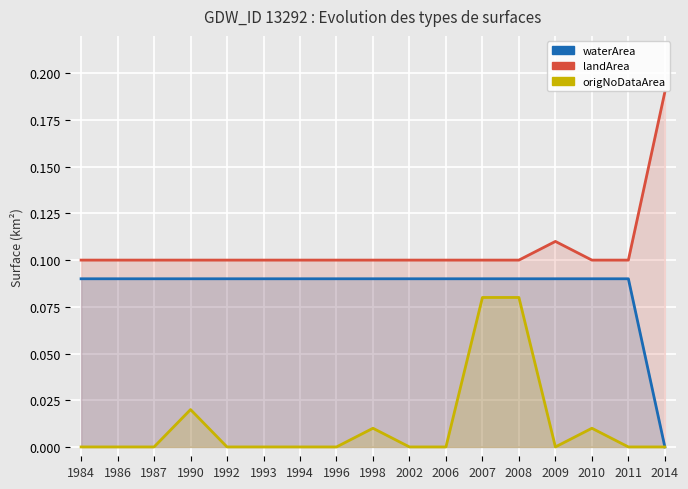

List the labels in order of origNoDataArea value, largest first.

2007, 2008, 1990, 1998, 2010, 1984, 1986, 1987, 1992, 1993, 1994, 1996, 2002, 2006, 2009, 2011, 2014